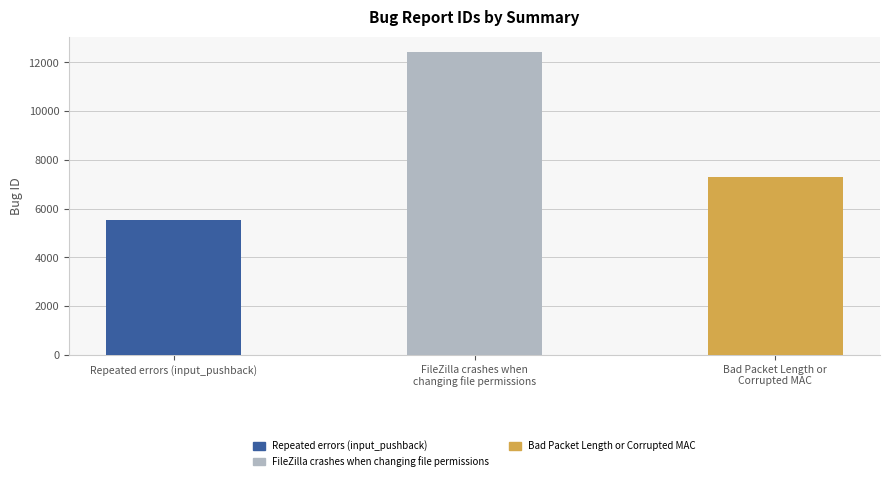

What is the smallest value displayed?

5548